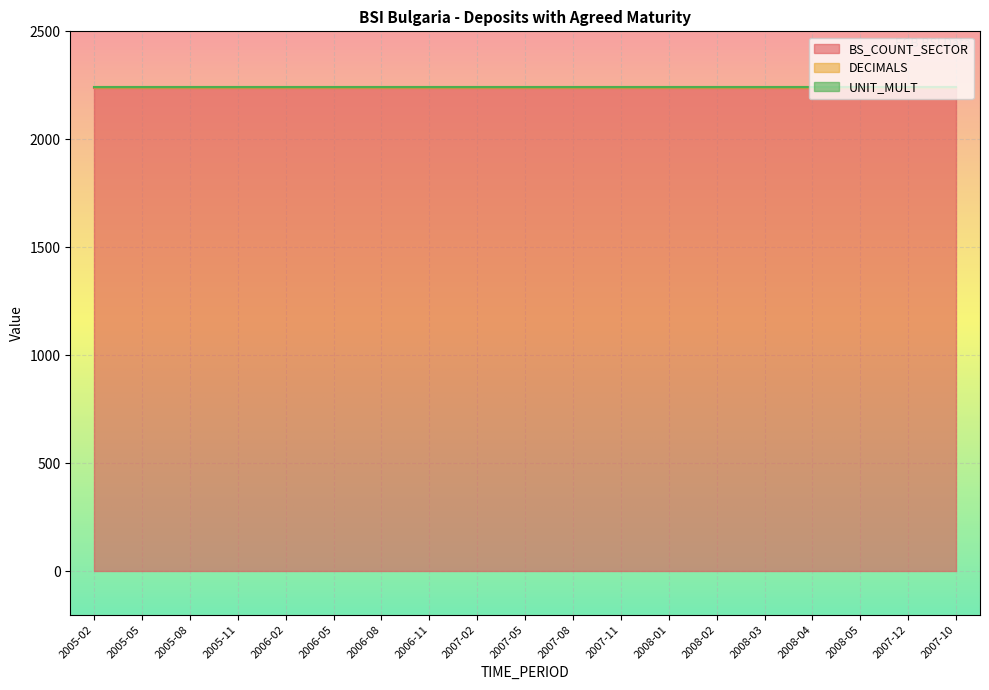

True or false: BS_COUNT_SECTOR has a value of 2240 at 2007-10.

True